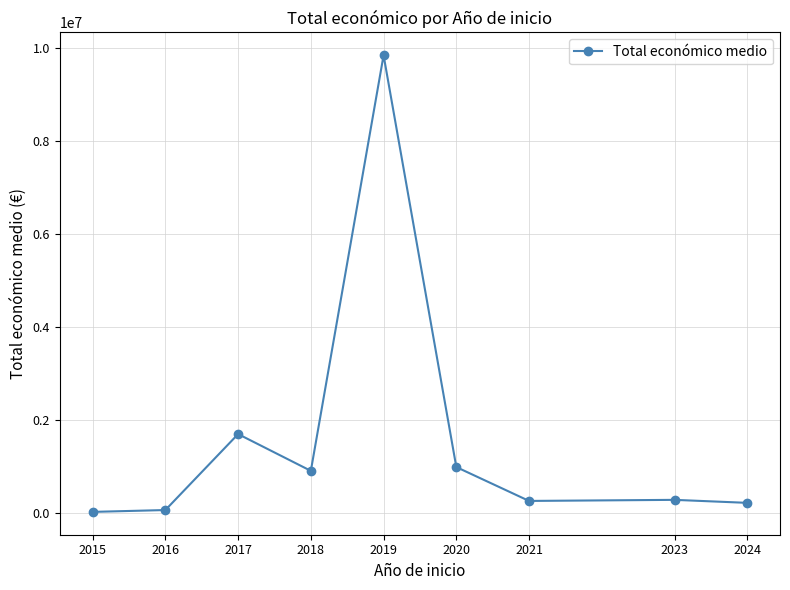

What value does the data have at 2019?

9847932.0